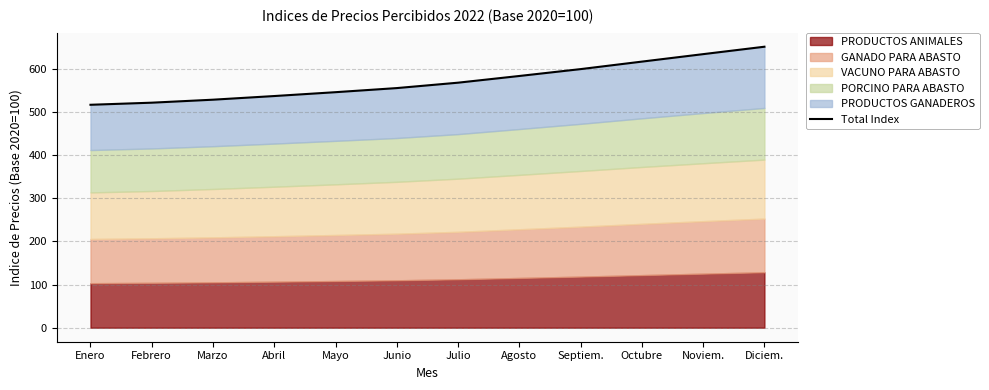

Rank the categories by value from highest to lowest.

Diciem., Noviem., Octubre, Septiem., Agosto, Julio, Junio, Mayo, Abril, Marzo, Febrero, Enero